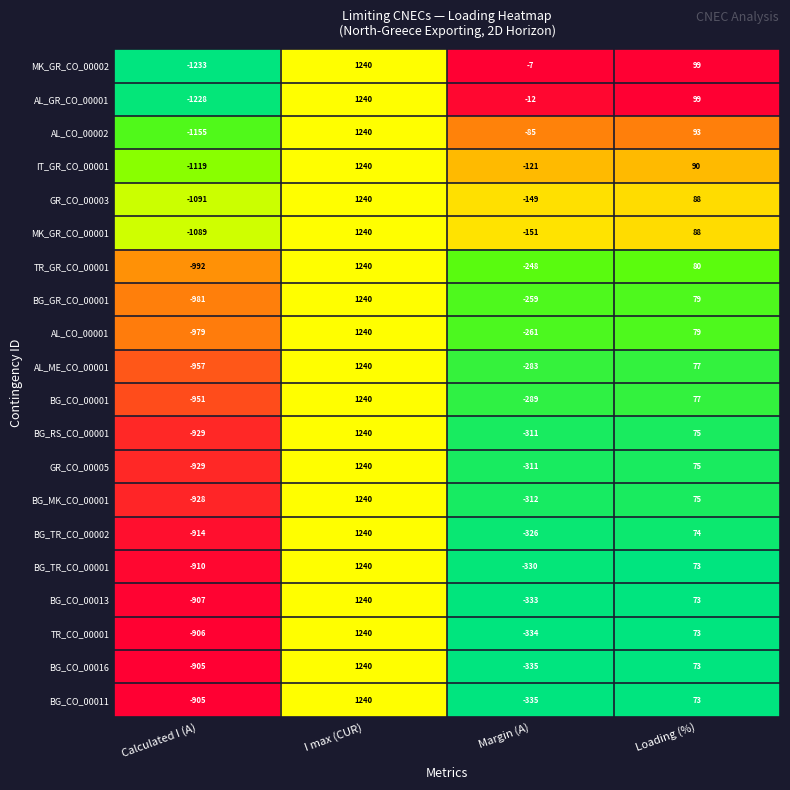

Rank the categories by AL_ME_CO_00001 value from highest to lowest.

I max (CUR), Loading (%), Margin (A), Calculated I (A)